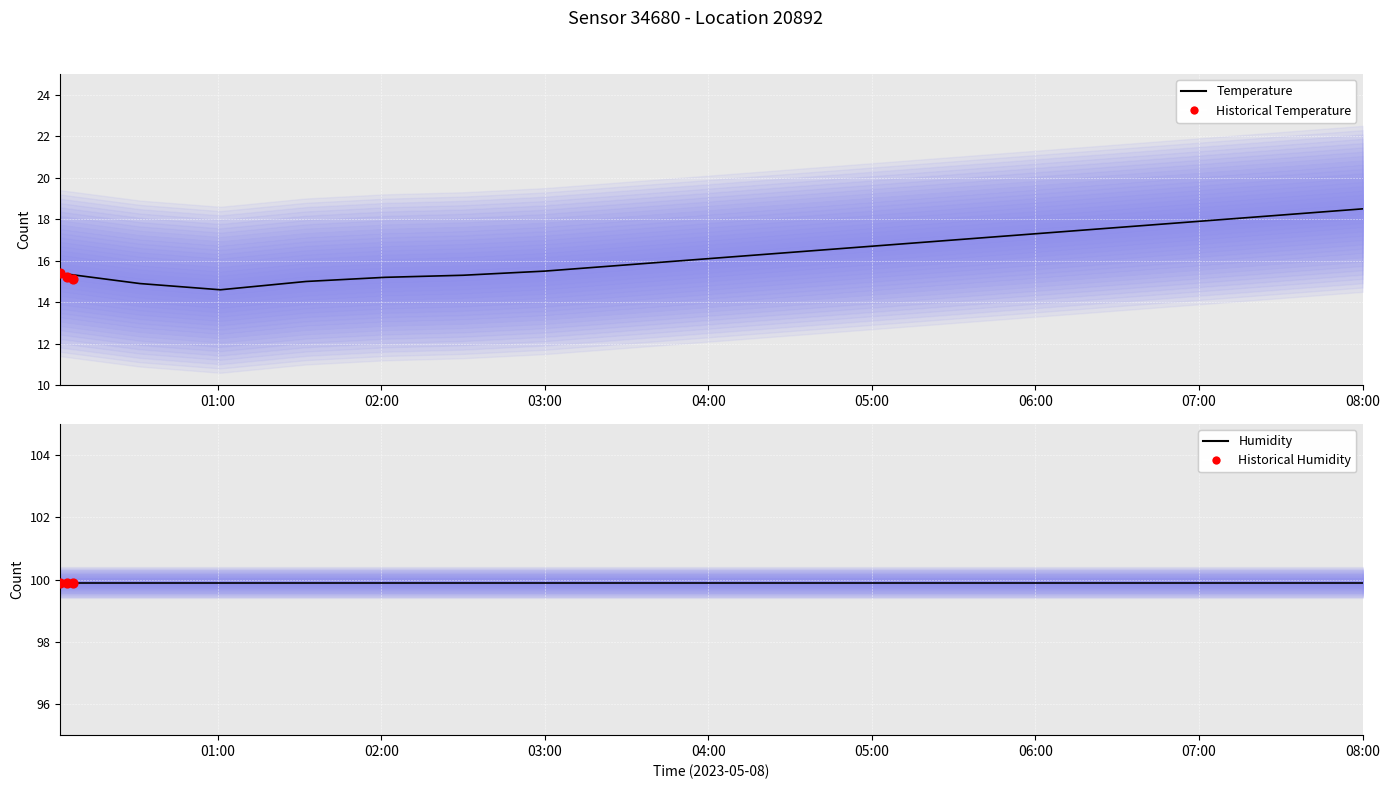

What is the change in value from 01:30 to 06:00?

+2.3